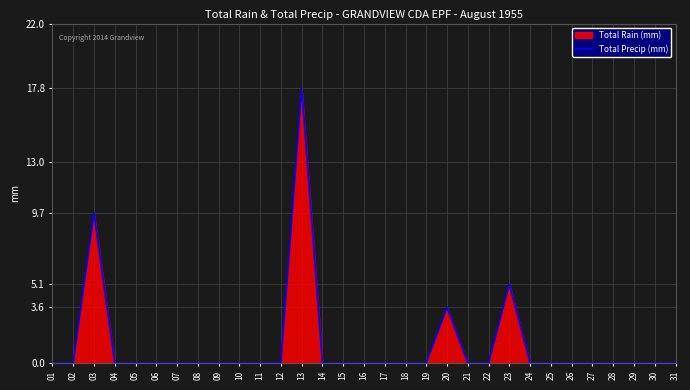

Is it true that the value at 24 is 0.0?

True